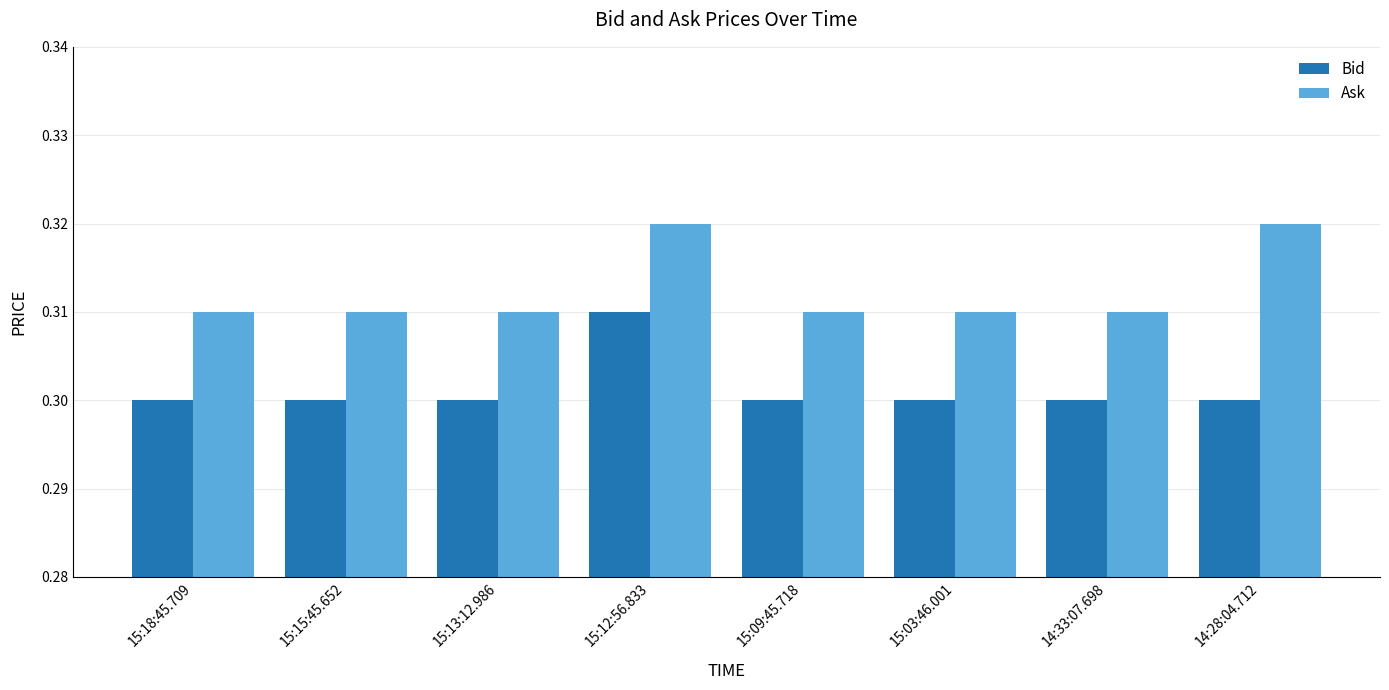

Between 15:13:12.986 and 14:28:04.712, which series saw the biggest shift?

Ask